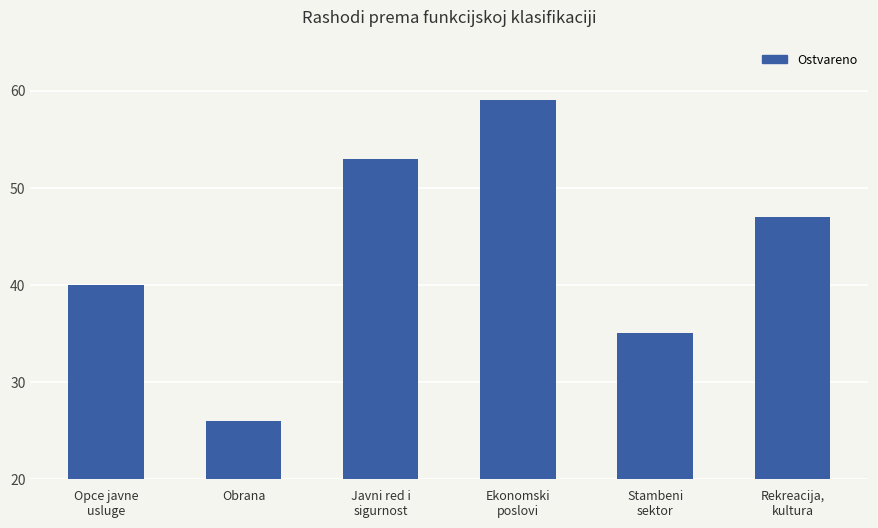

How many bars are there in total?

6